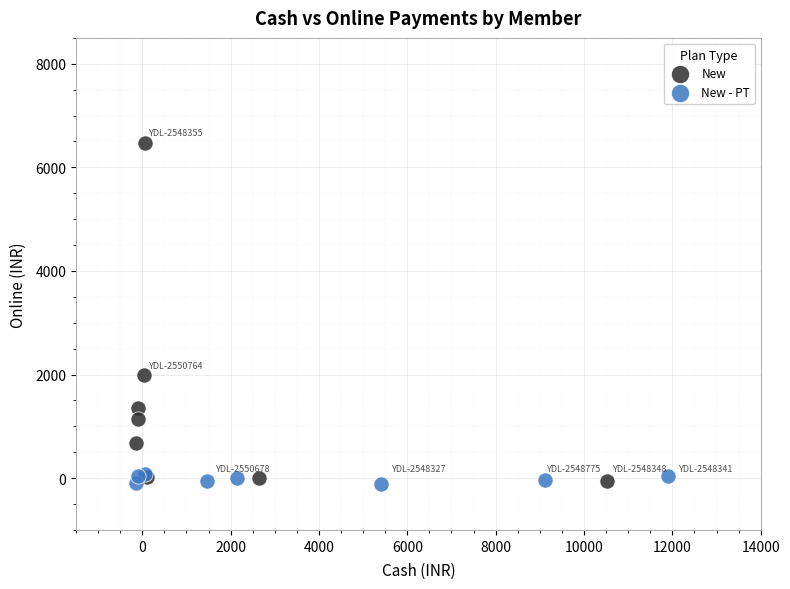

Which series has the widest spread of Y values?

New